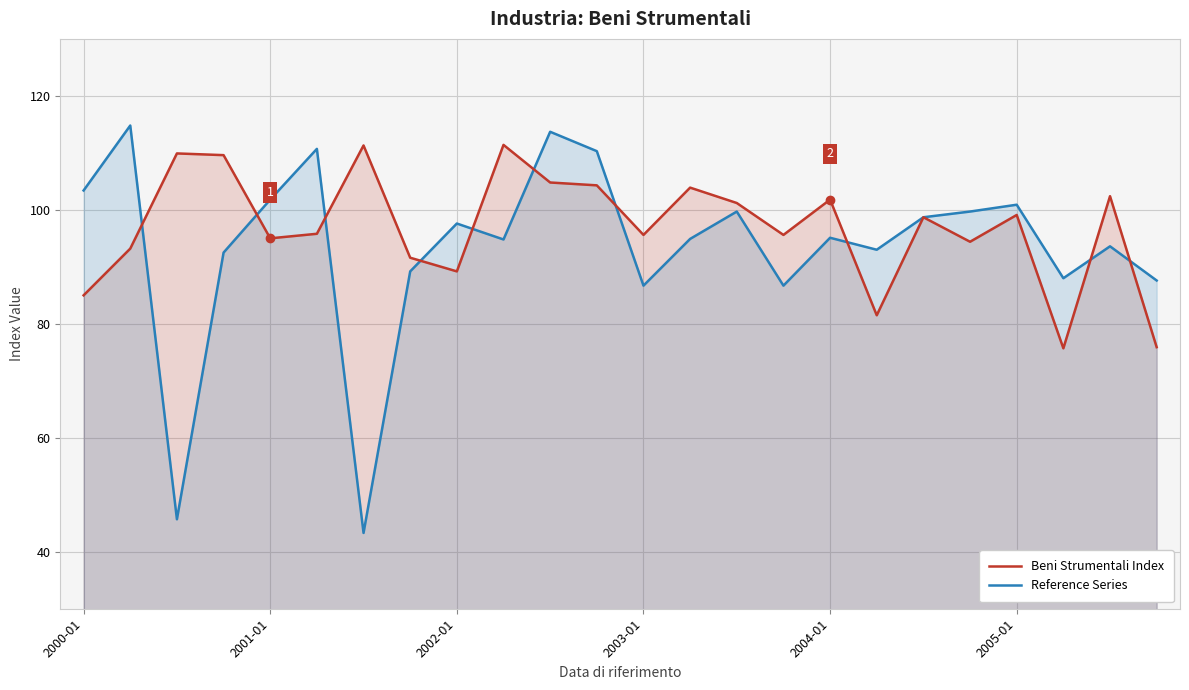

The value of Reference Series at 2004-01 is 95.1. True or false?

True